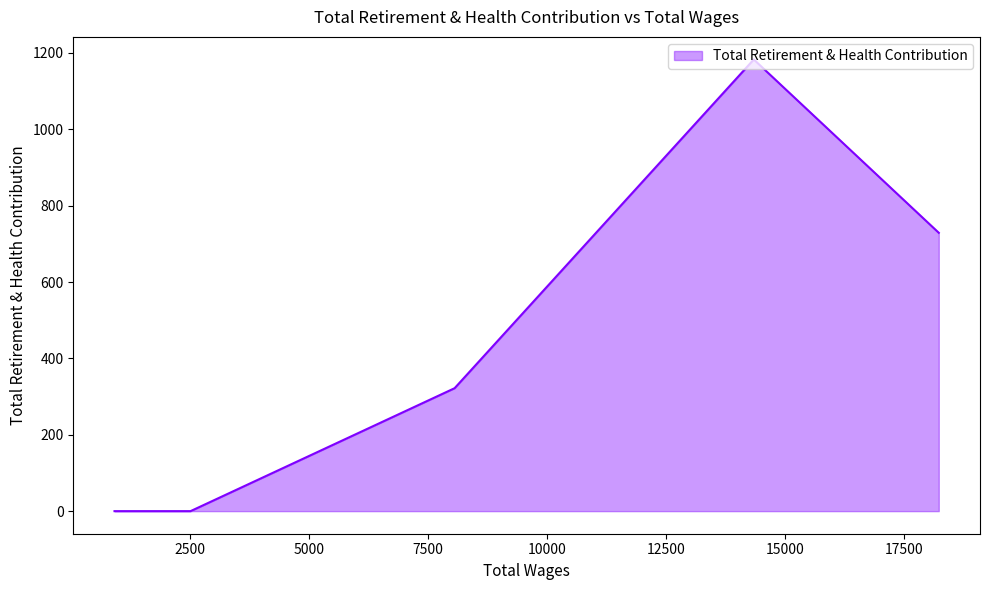

The chart shows a value of 727 at 14340.0. True or false?

False